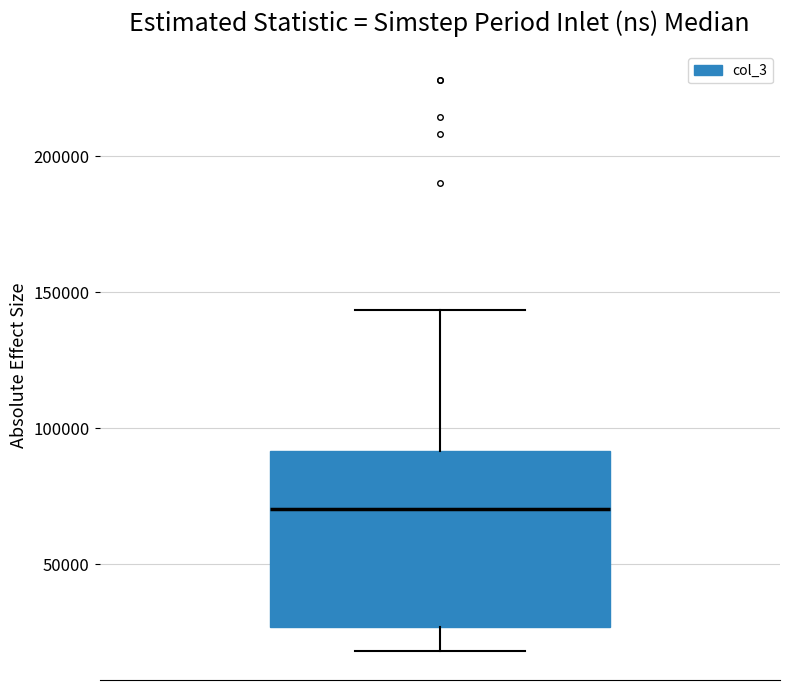

Transcribe this box plot: give where the median line is, the range the box spans, and where the two whiskers end, as read against the y-axis. The values are not printed on the chart, so give them approximately, as read against the axis.

median 70000, box 25000 to 90000, whiskers 20000 to 145000